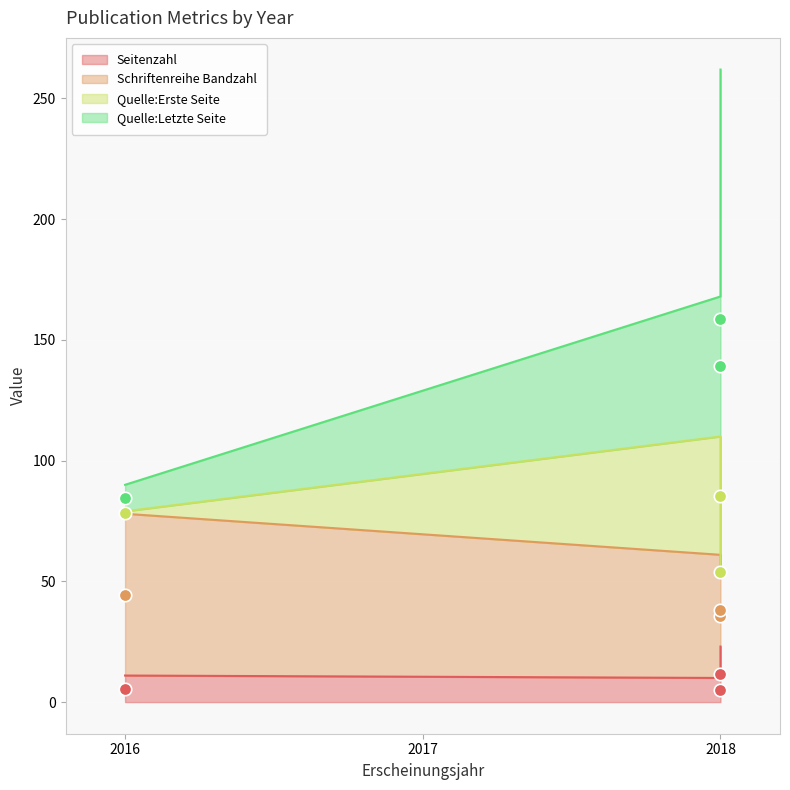

Which series reaches the minimum Y coordinate?

Seitenzahl